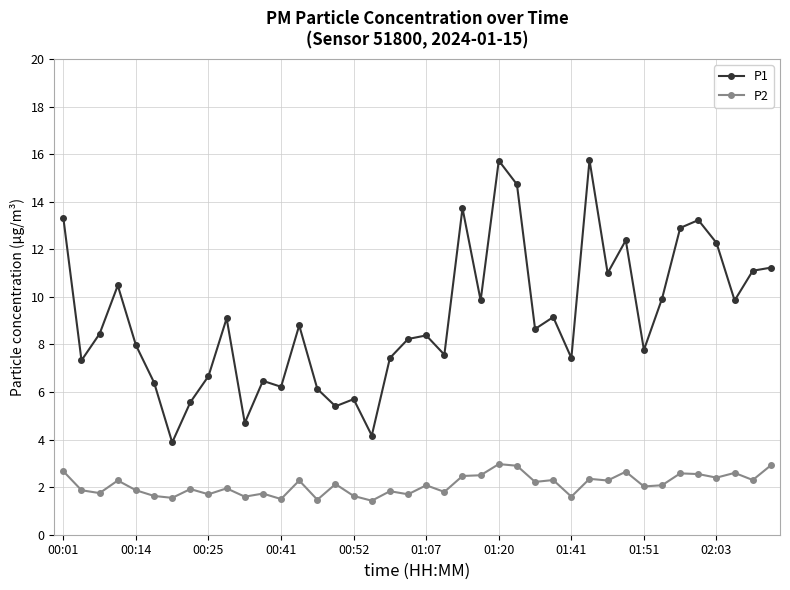

What are all the series names shown in the legend?

P1, P2